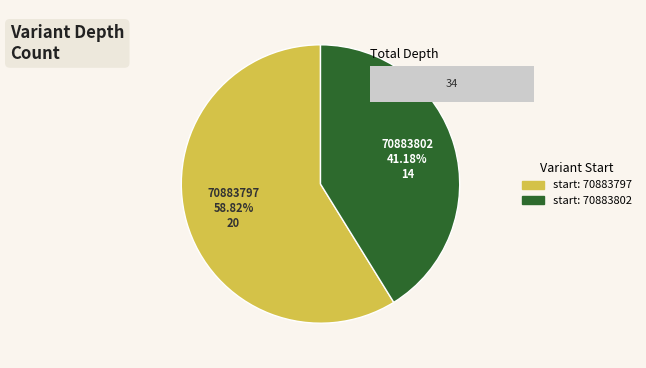

The 70883802 slice represents 41% of the pie. True or false?

True